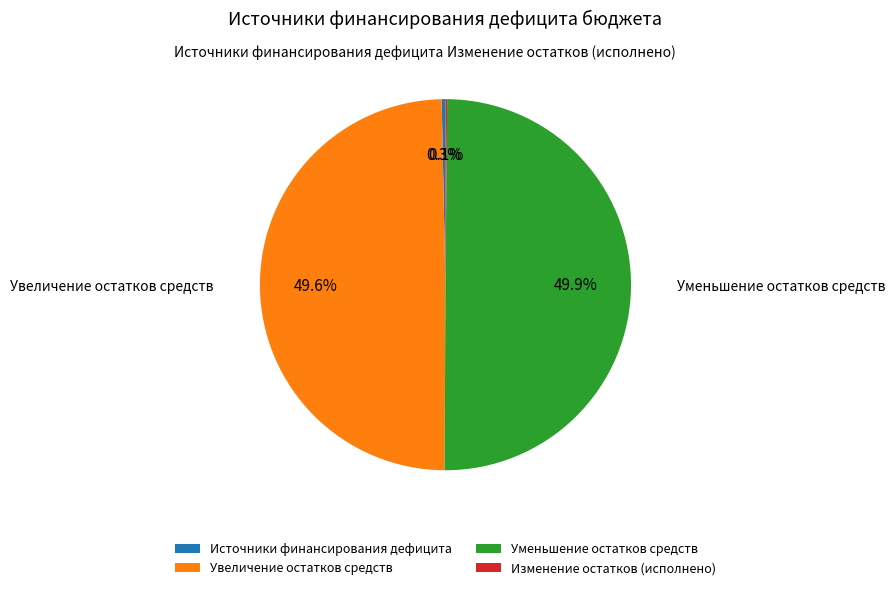

Does Источники финансирования дефицита represent more than half of the total?

No